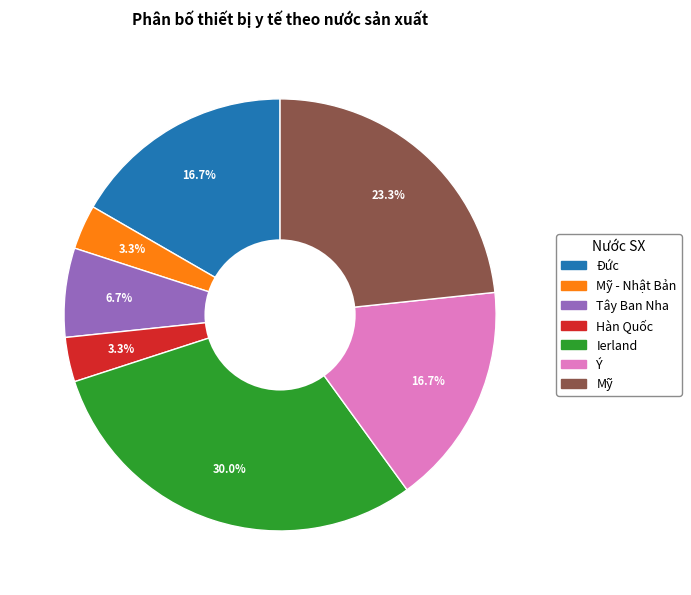

Does Tây Ban Nha represent more than half of the total?

No